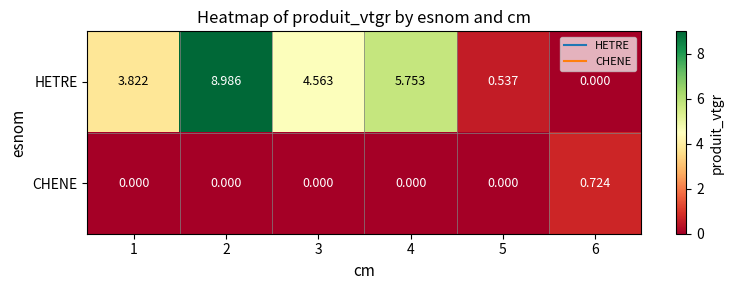

What is the total value across all series at 2?

9.0